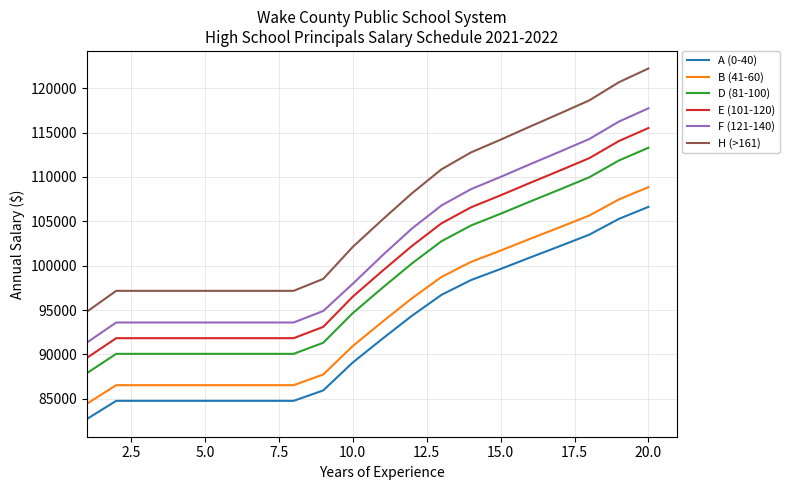

Rank the series by their maximum value, from lowest to highest.

A (0-40), B (41-60), D (81-100), E (101-120), F (121-140), H (>161)